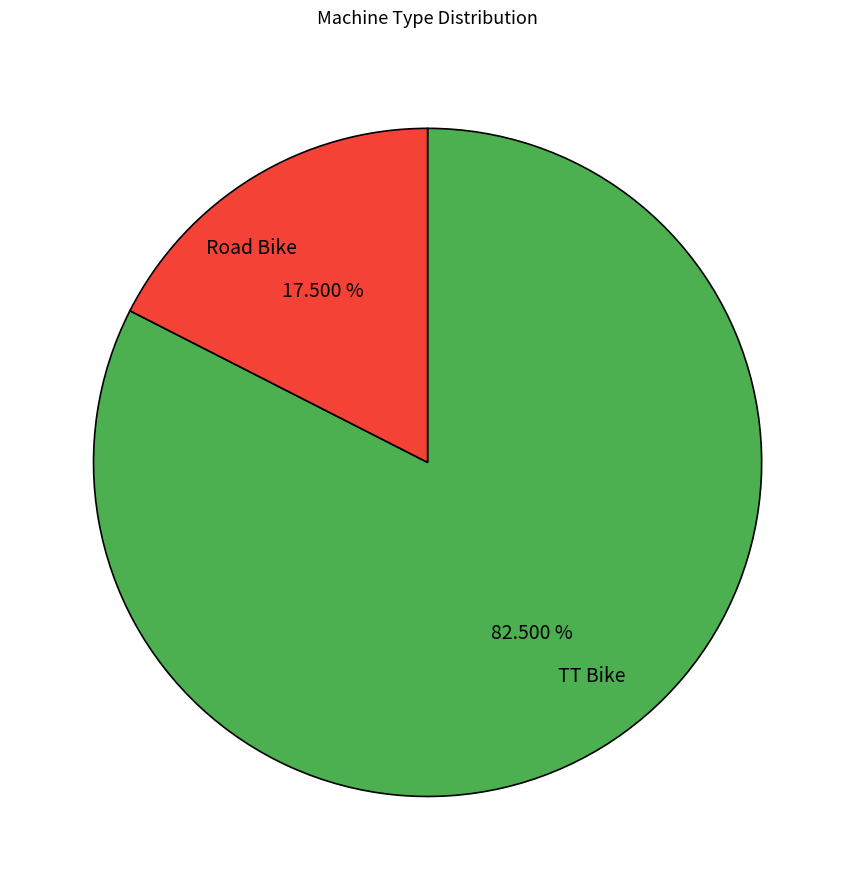

Combined, what portion of the pie is TT Bike and Road Bike?

100.0%